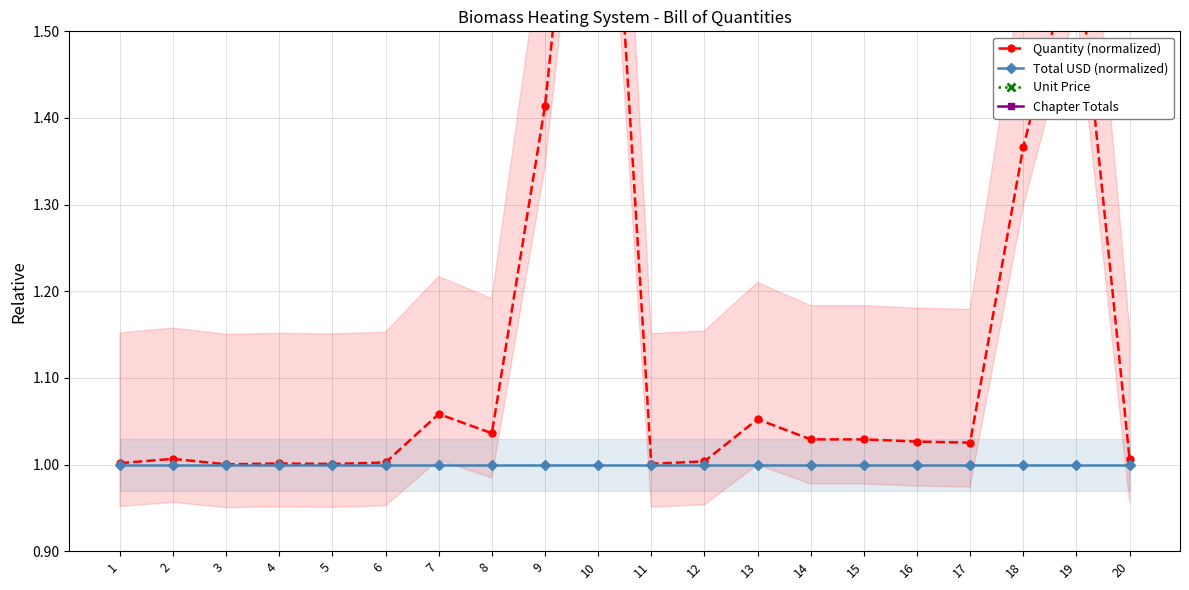

Rank the series by their average value, from lowest to highest.

Total USD (normalized), Quantity (normalized)